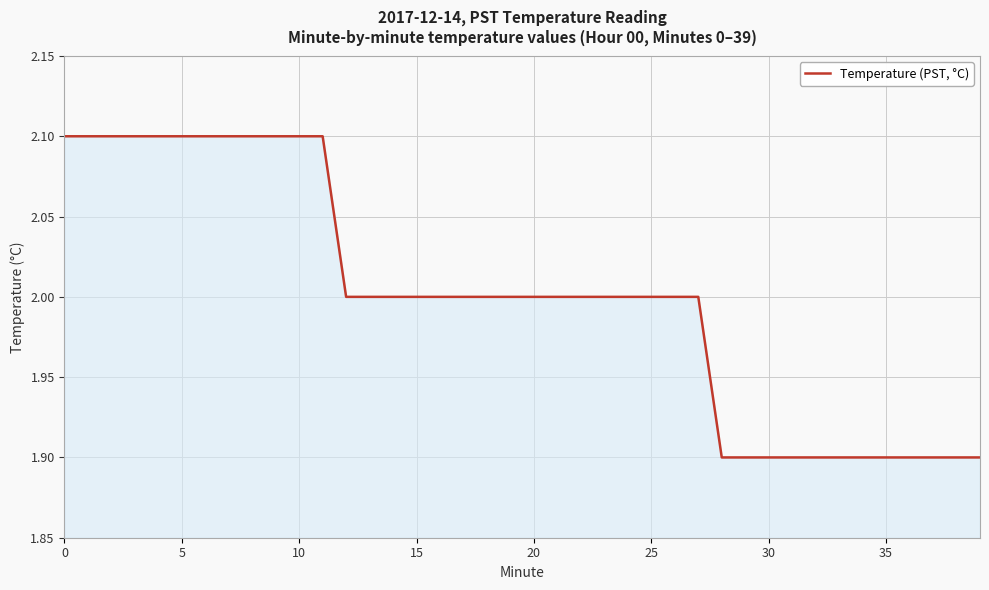

What is the greatest value displayed?

2.1